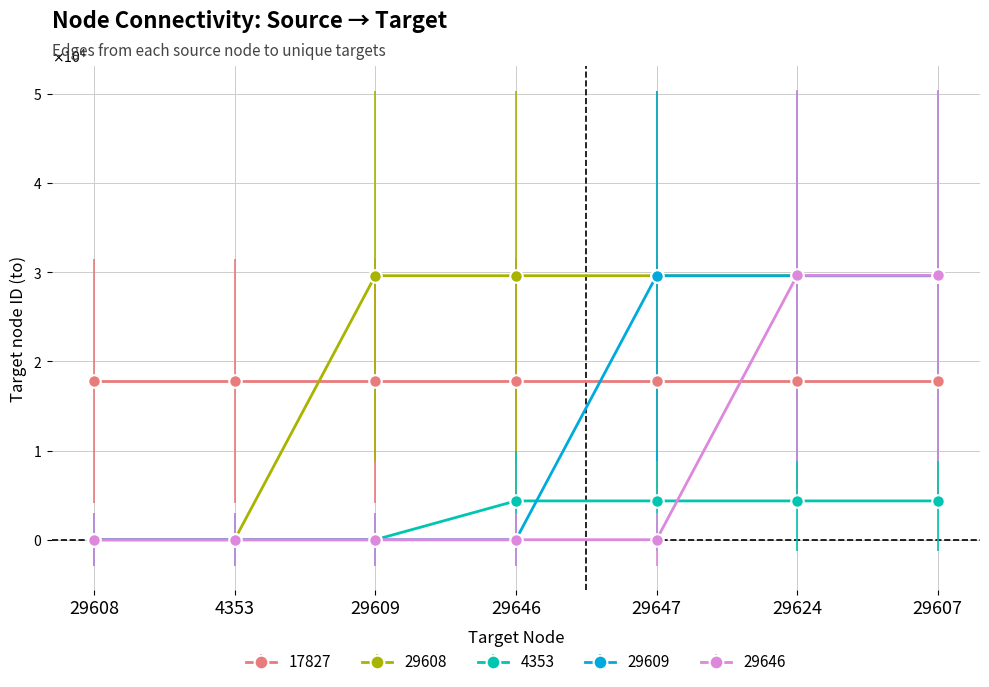

Is this an area chart (filled region under the line)?

No